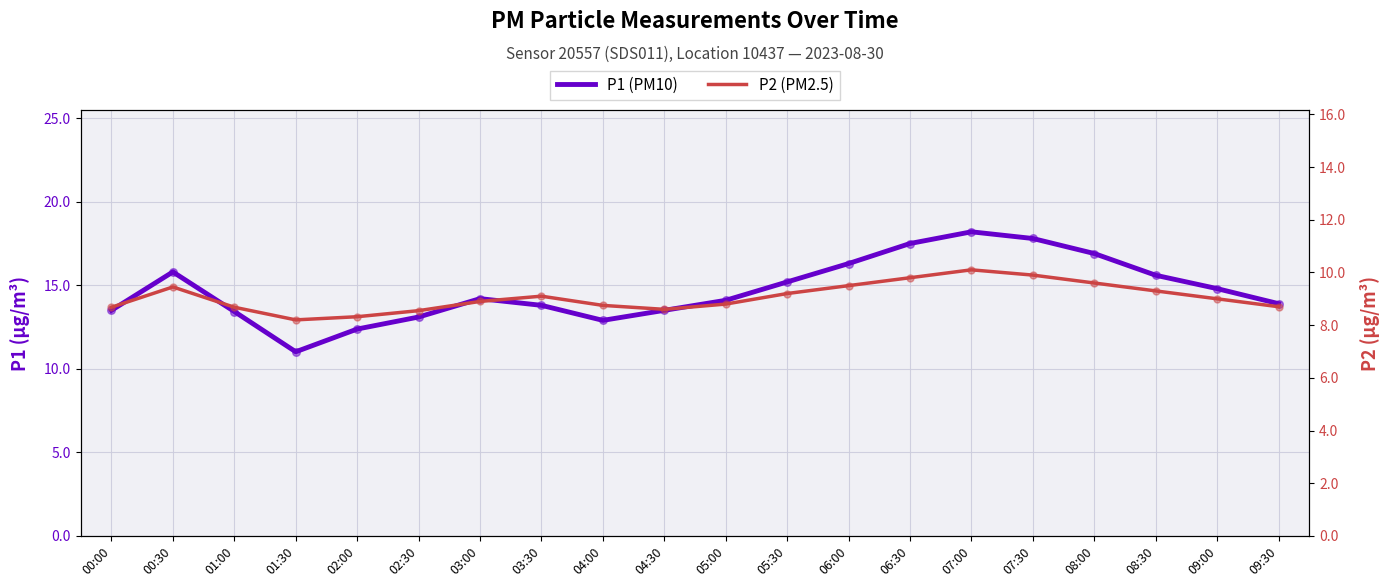

At how many categories does at least one series exceed 10?

20